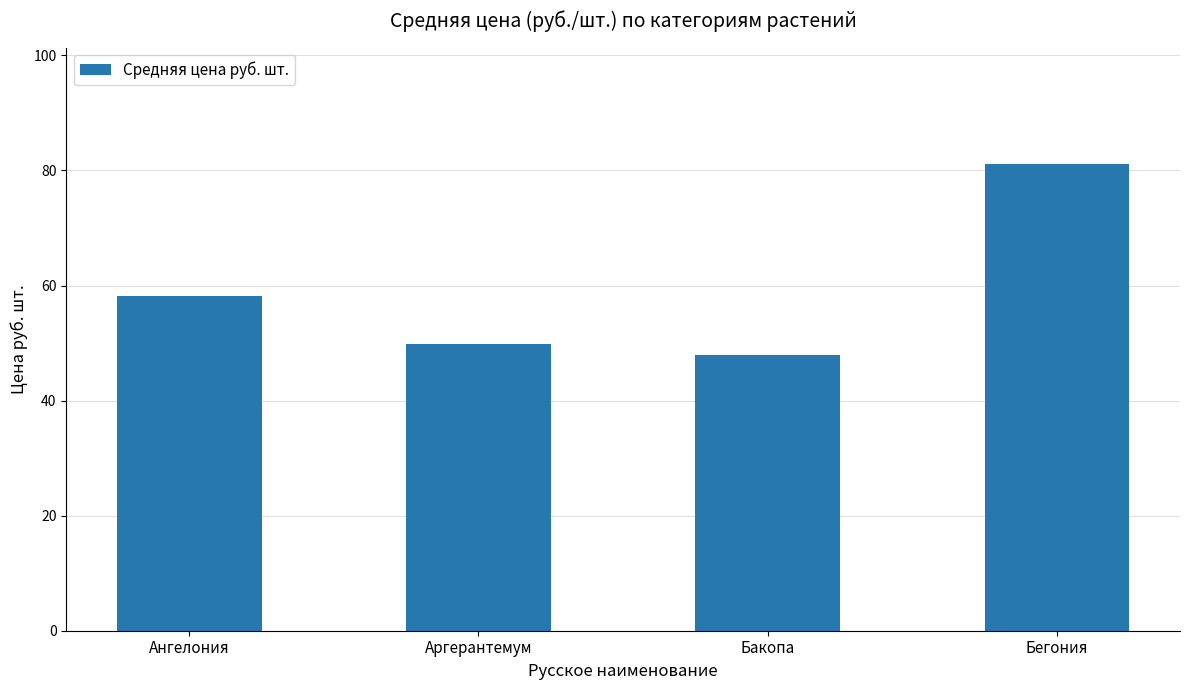

What is the value of the 1st bar from the left?

58.2